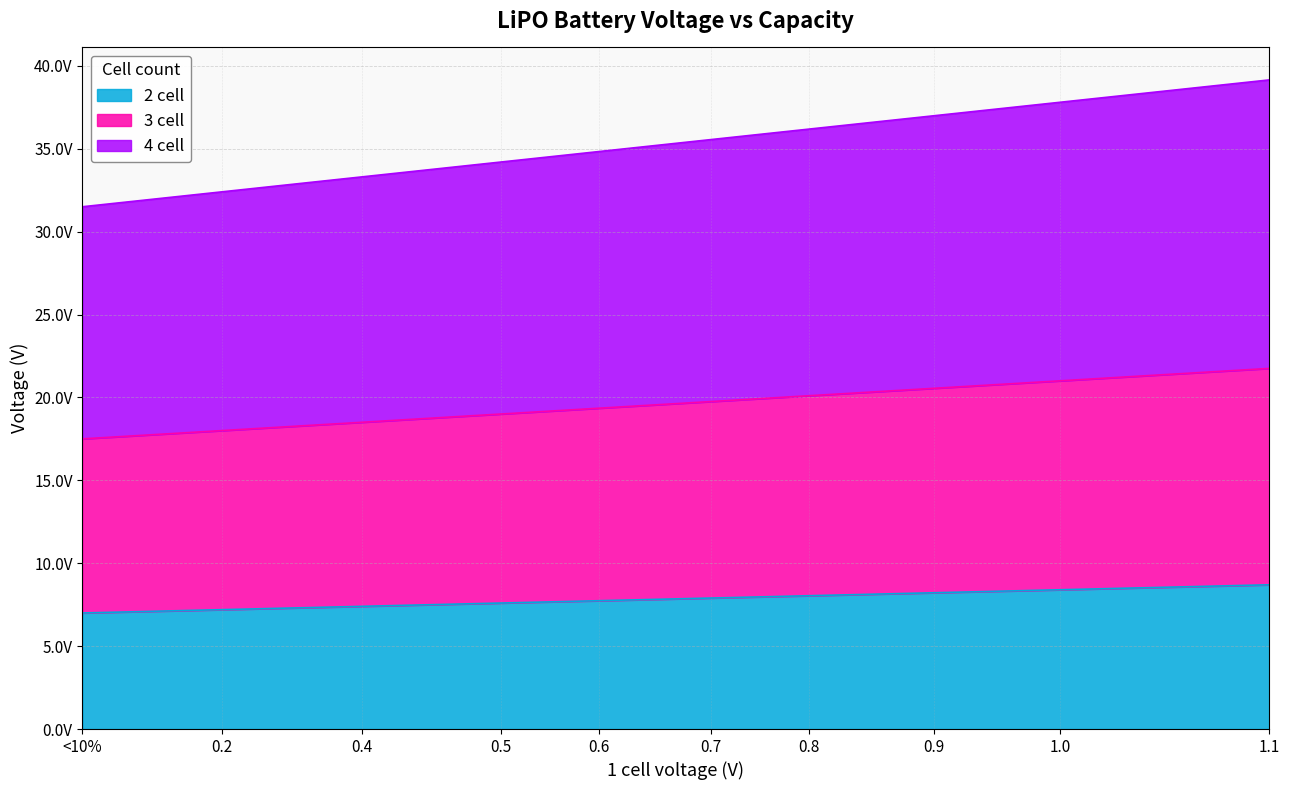

Which series has the largest total across all categories?

4 cell